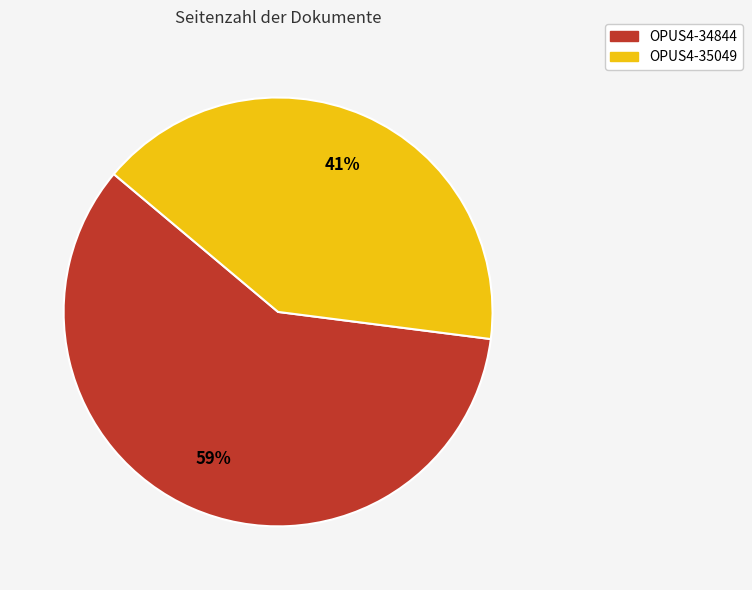

The OPUS4-35049 slice represents 41% of the pie. True or false?

True